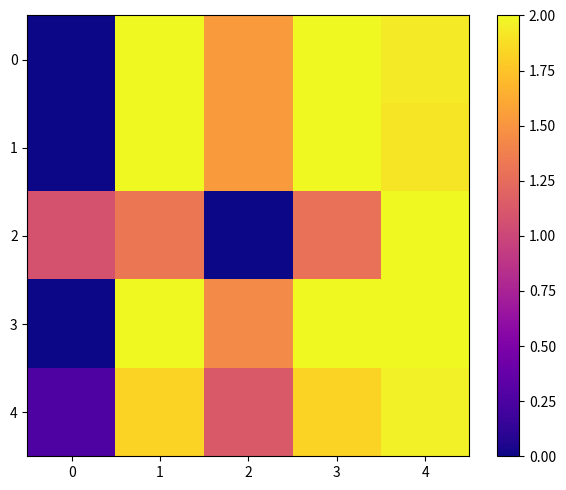

Reading right to left, list all the values displayed in this chart.

0: 4=1.9	3=2.0	2=1.5	1=2.0	0=0.0
1: 4=1.9	3=2.0	2=1.5	1=2.0	0=0.0
2: 4=2.0	3=1.3	2=0.0	1=1.3	0=1.1
3: 4=2.0	3=2.0	2=1.4	1=2.0	0=0.0
4: 4=2.0	3=1.8	2=1.1	1=1.8	0=0.3